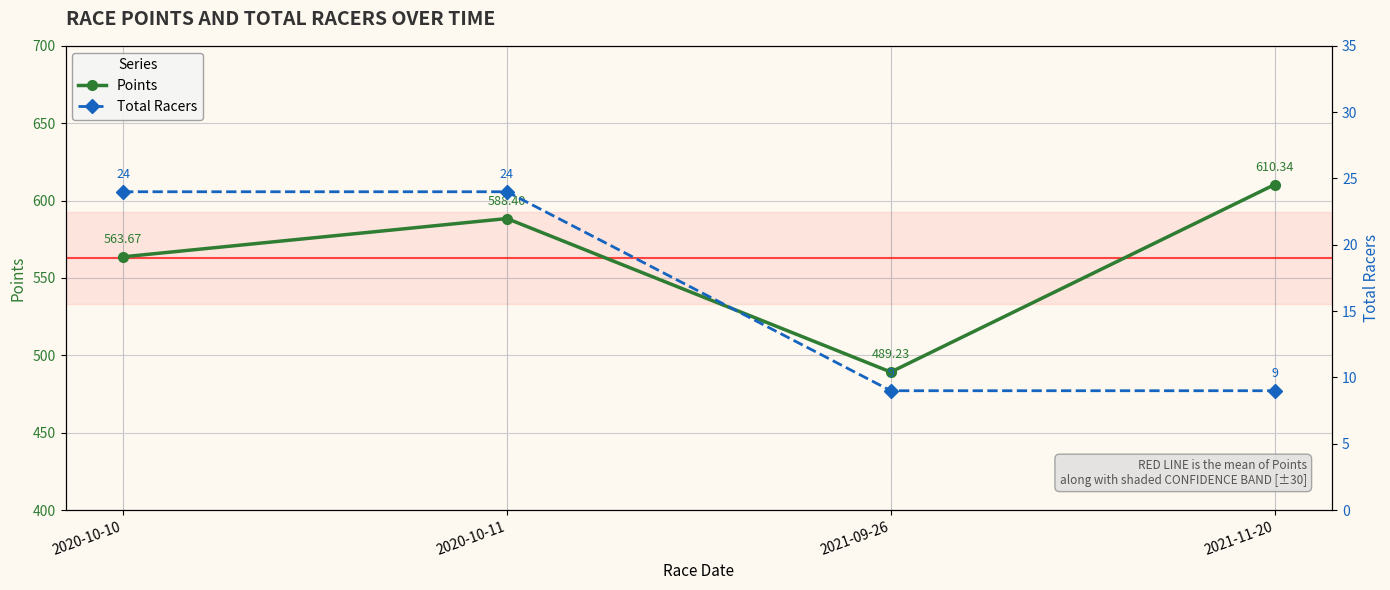

What value does the Points series have at 2021-09-26?

489.2